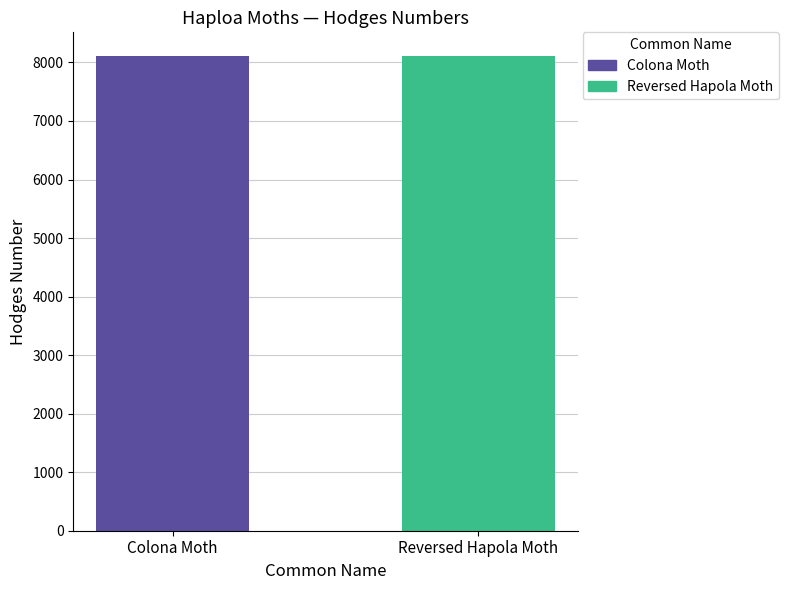

List the labels in order of value, largest first.

Reversed Hapola Moth, Colona Moth